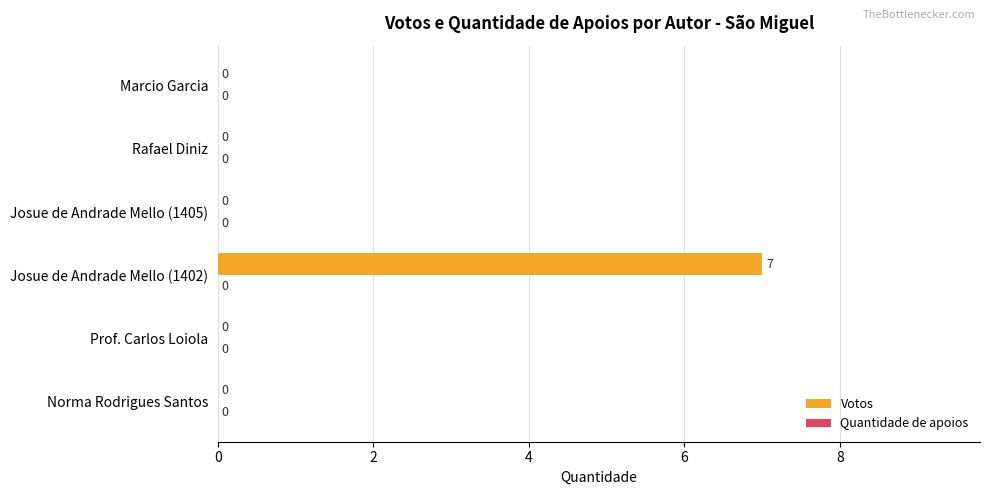

What is the sum of all values?

7